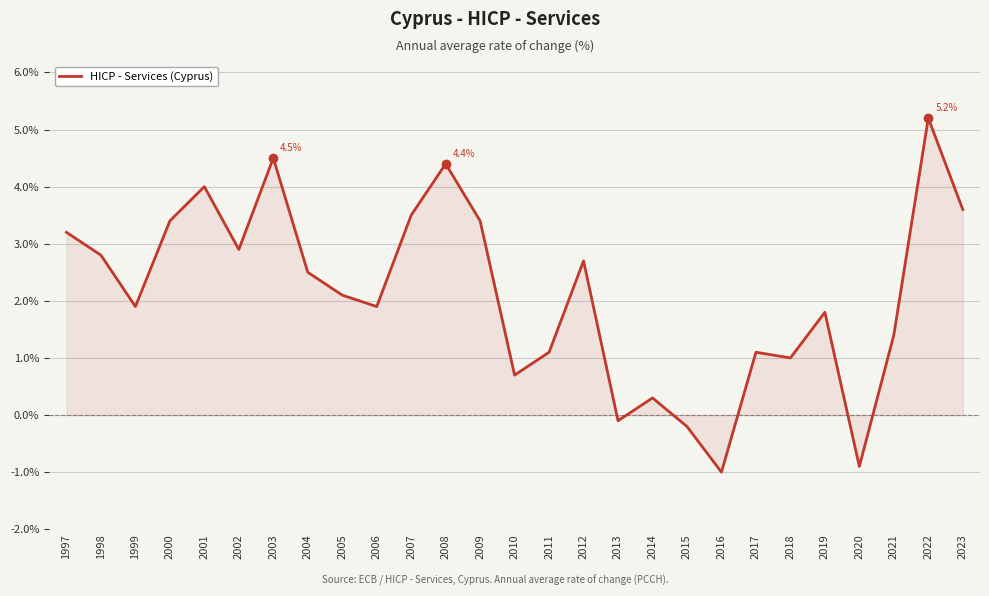

Does the chart have visible grid lines?

Yes